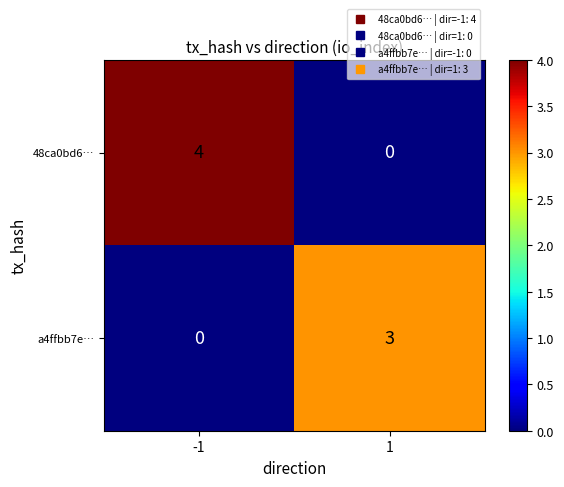

List the series in order of their peak value, highest first.

48ca0bd6…, a4ffbb7e…